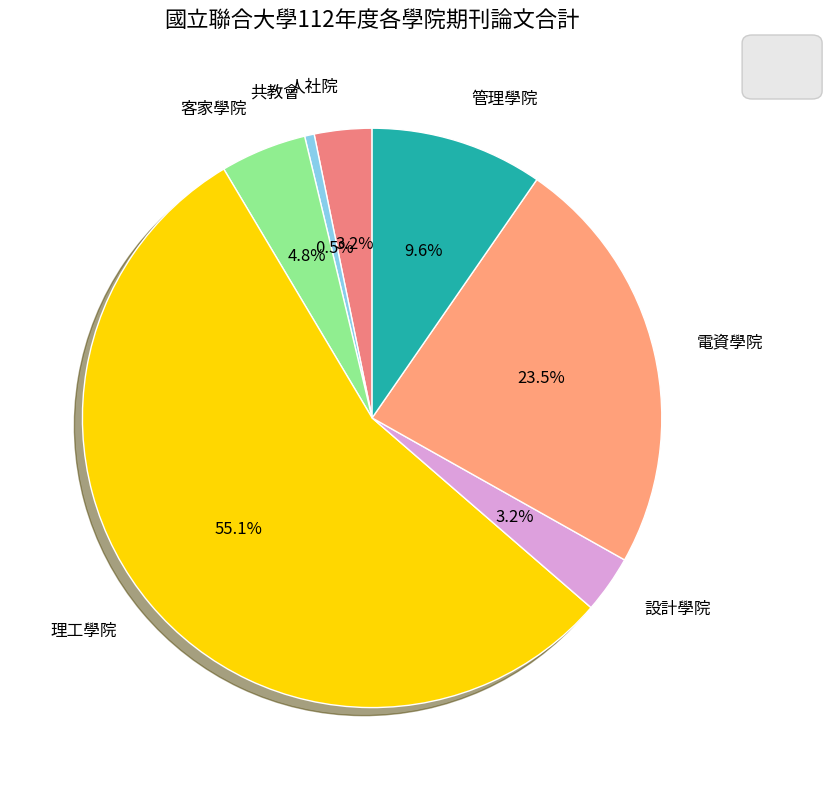

To the nearest percent, what is the combined percentage of 共教會 and 管理學院?

10%